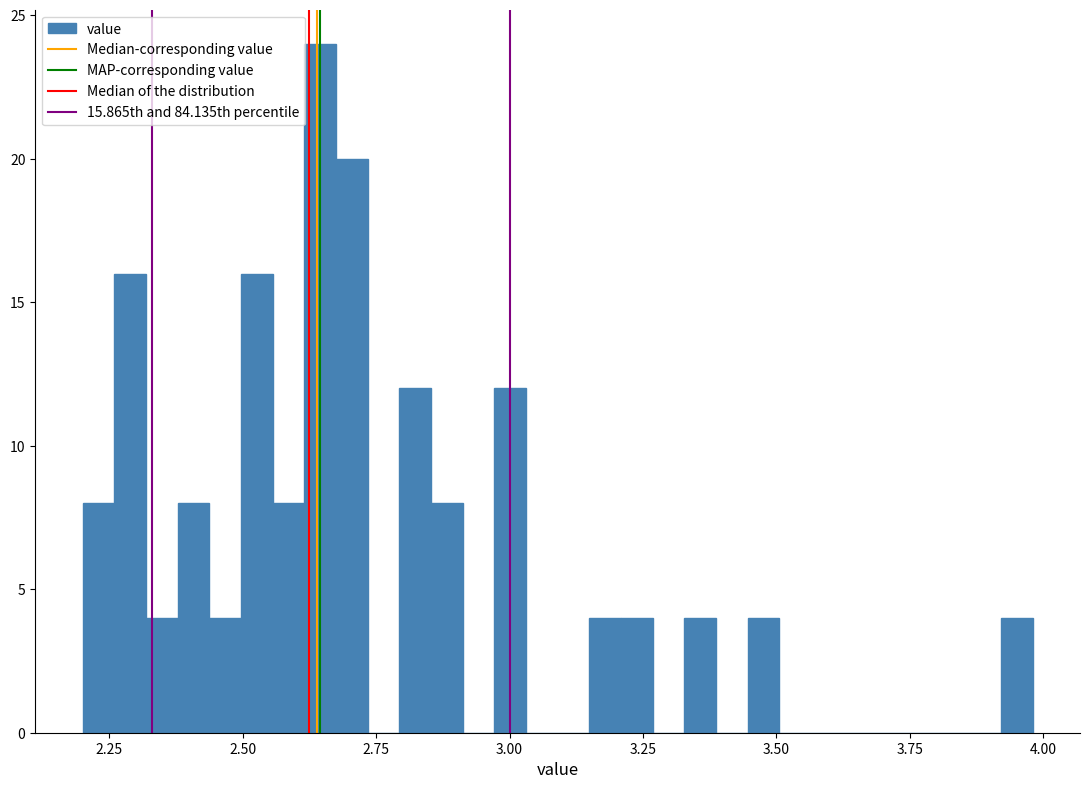

Around what value on the x-axis is the tallest bar? Give the approximate position of its centre, as read against the axis.

2.65